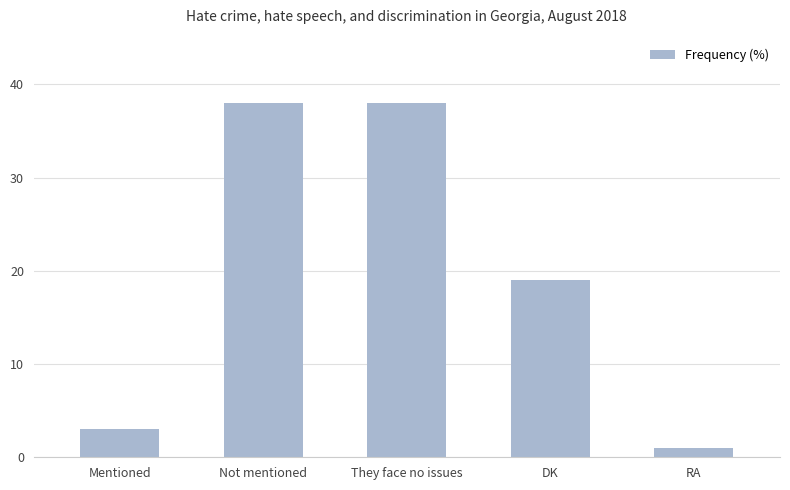

Reading left to right, transcribe all the data shown in this chart.

Mentioned=3	Not mentioned=38	They face no issues=38	DK=19	RA=1